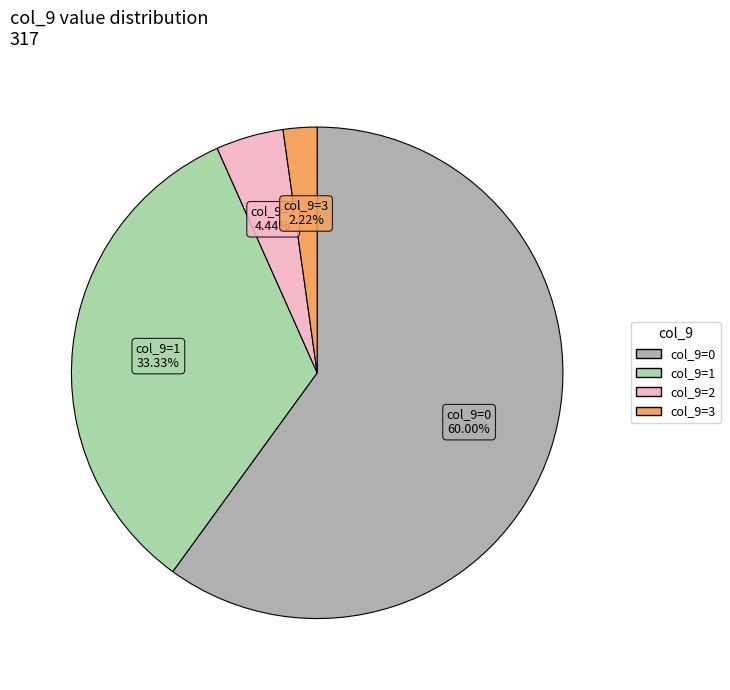

Is there a majority slice in this chart?

Yes